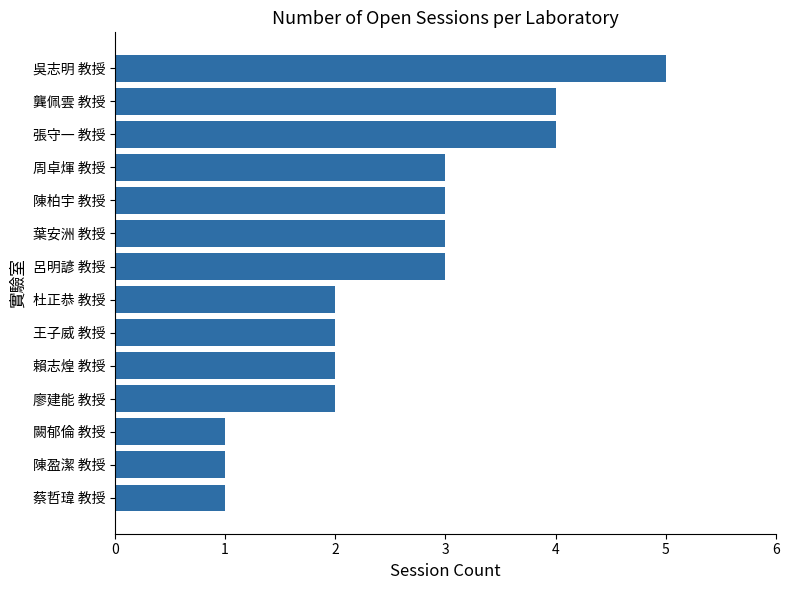

Is it true that the value at 周卓煇 教授 is 3?

True